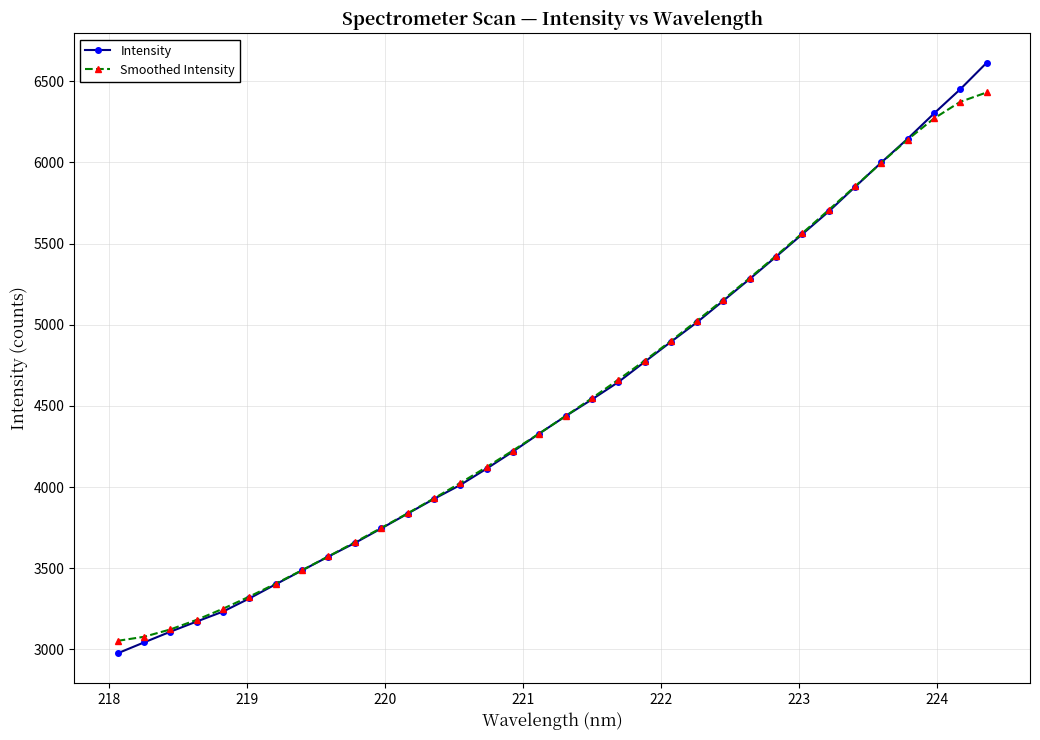

What is the value of the Smoothed Intensity point at the 18th from the left?

4437.7